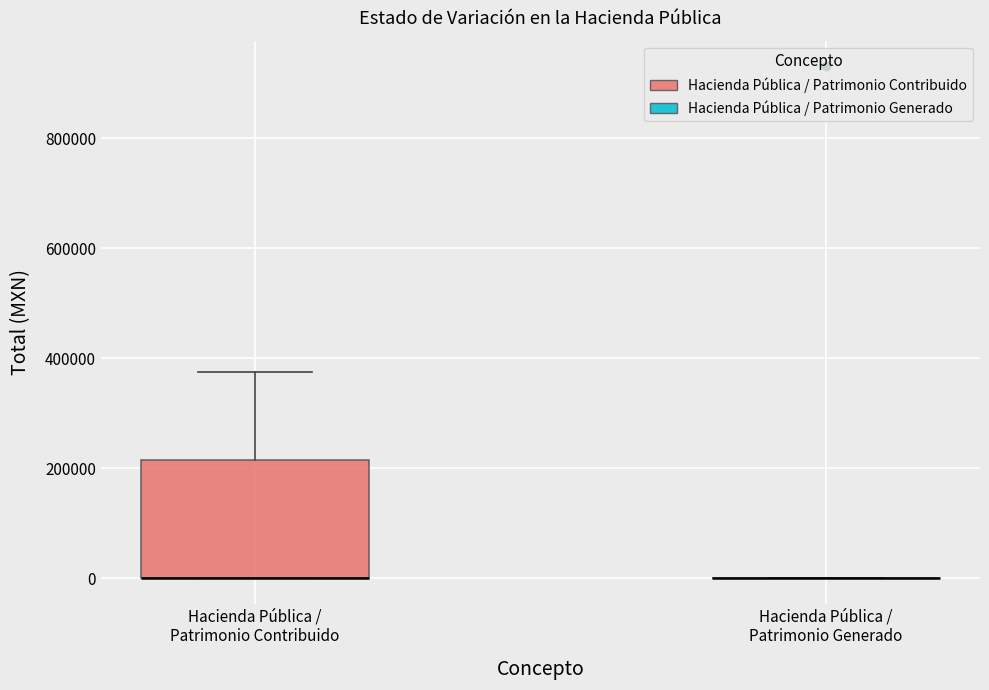

Where does the upper whisker of the box for Hacienda Pública / Patrimonio Contribuido end on the y-axis? The values are not printed on the chart, so give them approximately, as read against the axis.

380000